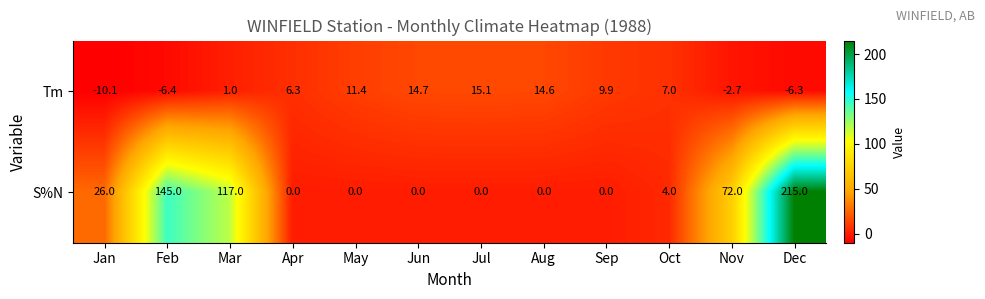

At which category is the sum across all series the highest?

Dec